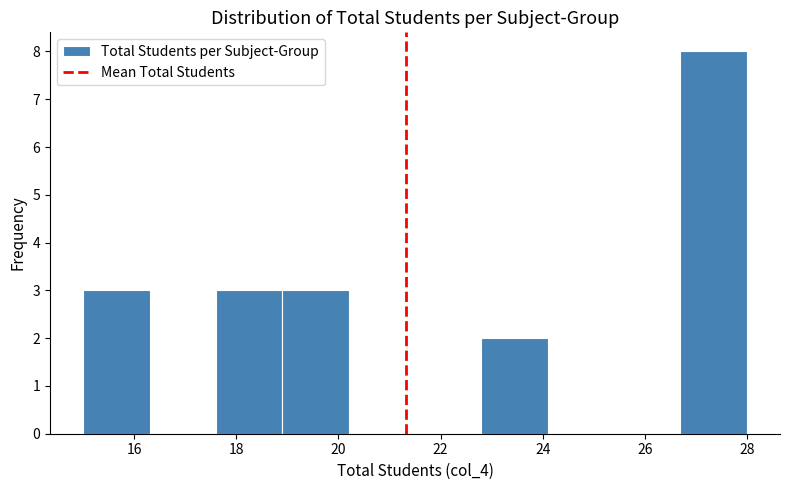

Over which range of the x-axis is the bar tallest?

26.7 to 28.0